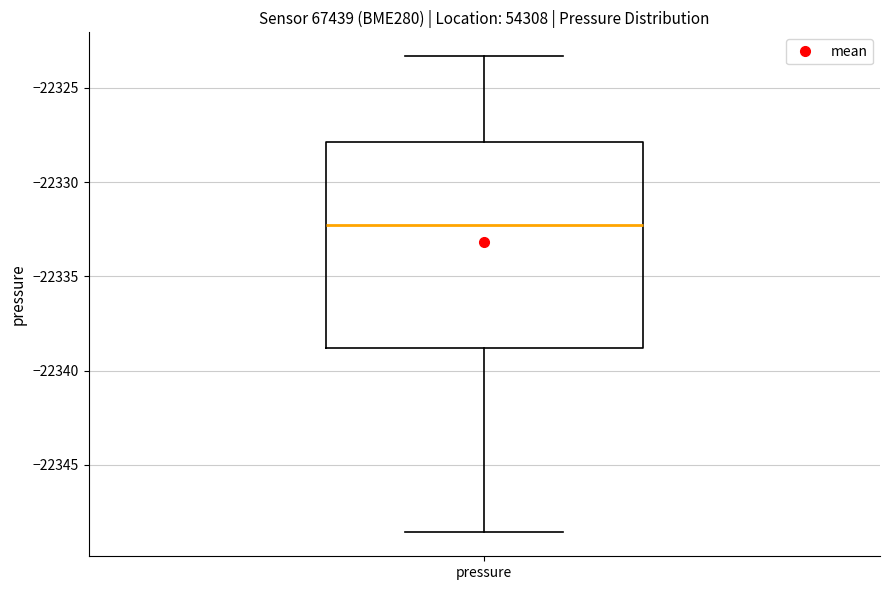

Transcribe this box plot: give where the median line is, the range the box spans, and where the two whiskers end, as read against the y-axis. The values are not printed on the chart, so give them approximately, as read against the axis.

median -22332.0, box -22339.0 to -22328.0, whiskers -22348.5 to -22323.5